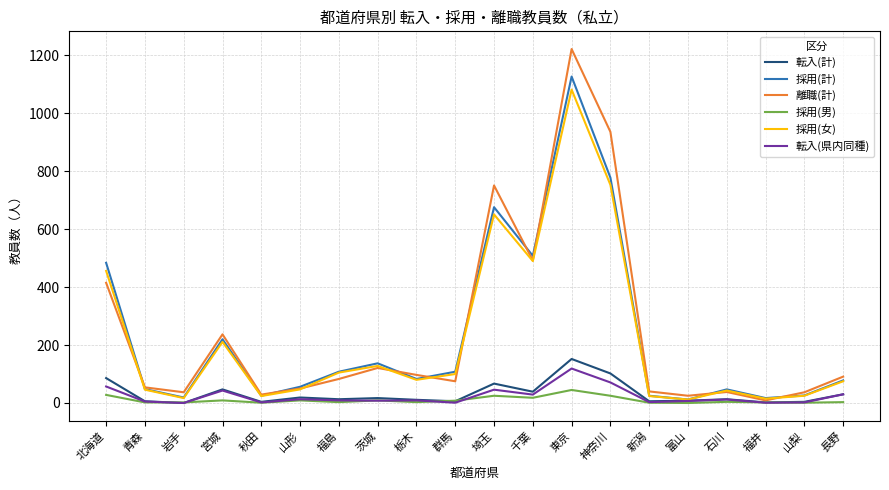

Which series has the widest spread of values?

離職(計)